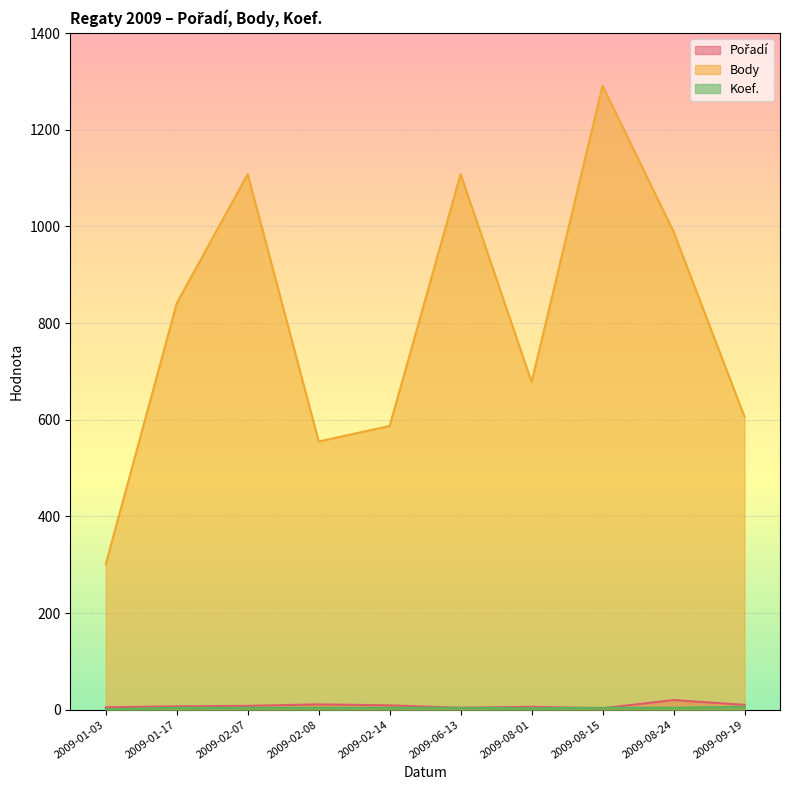

How many interior local valleys does the Pořadí series have?

2